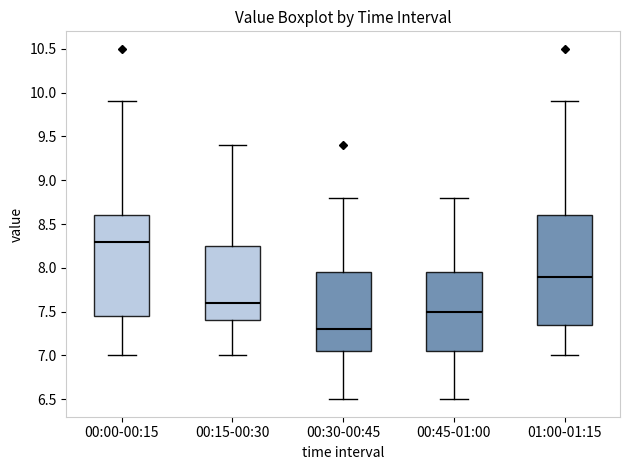

Which box's median line is the lowest?

00:30-00:45